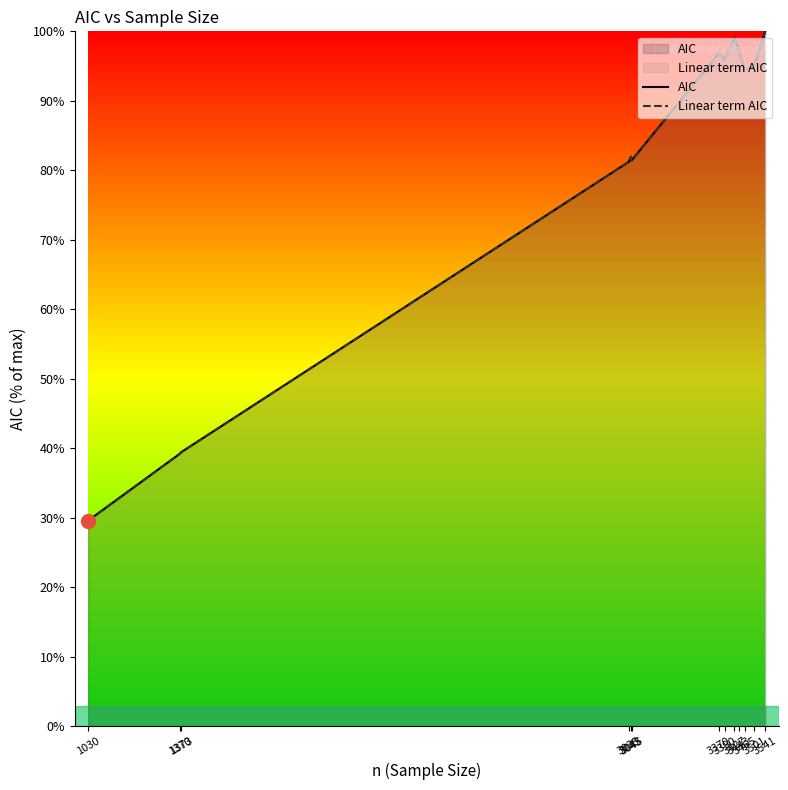

How many values in the AIC series exceed 81?

10